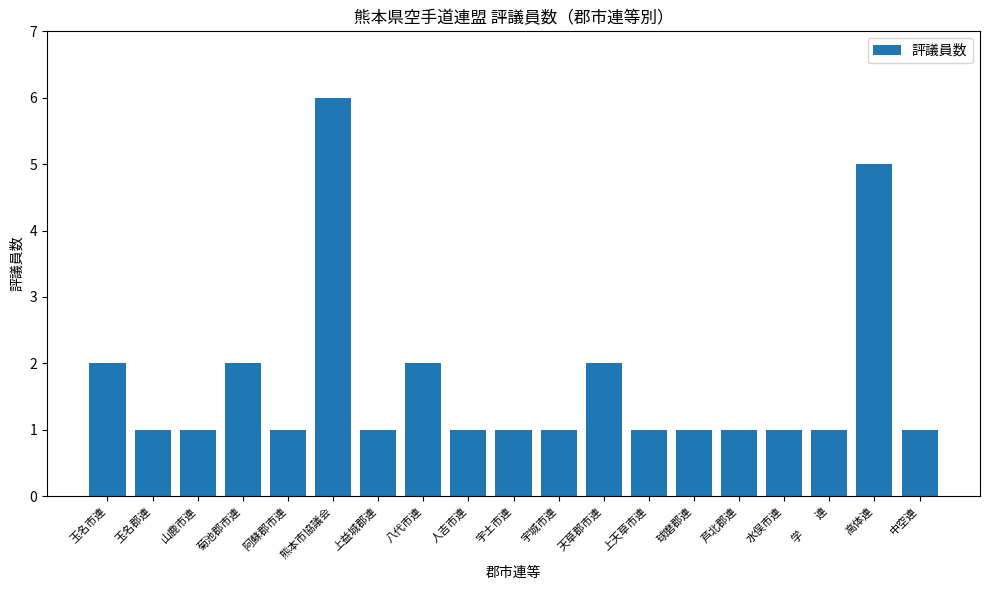

What is the difference between the maximum and minimum values?

5